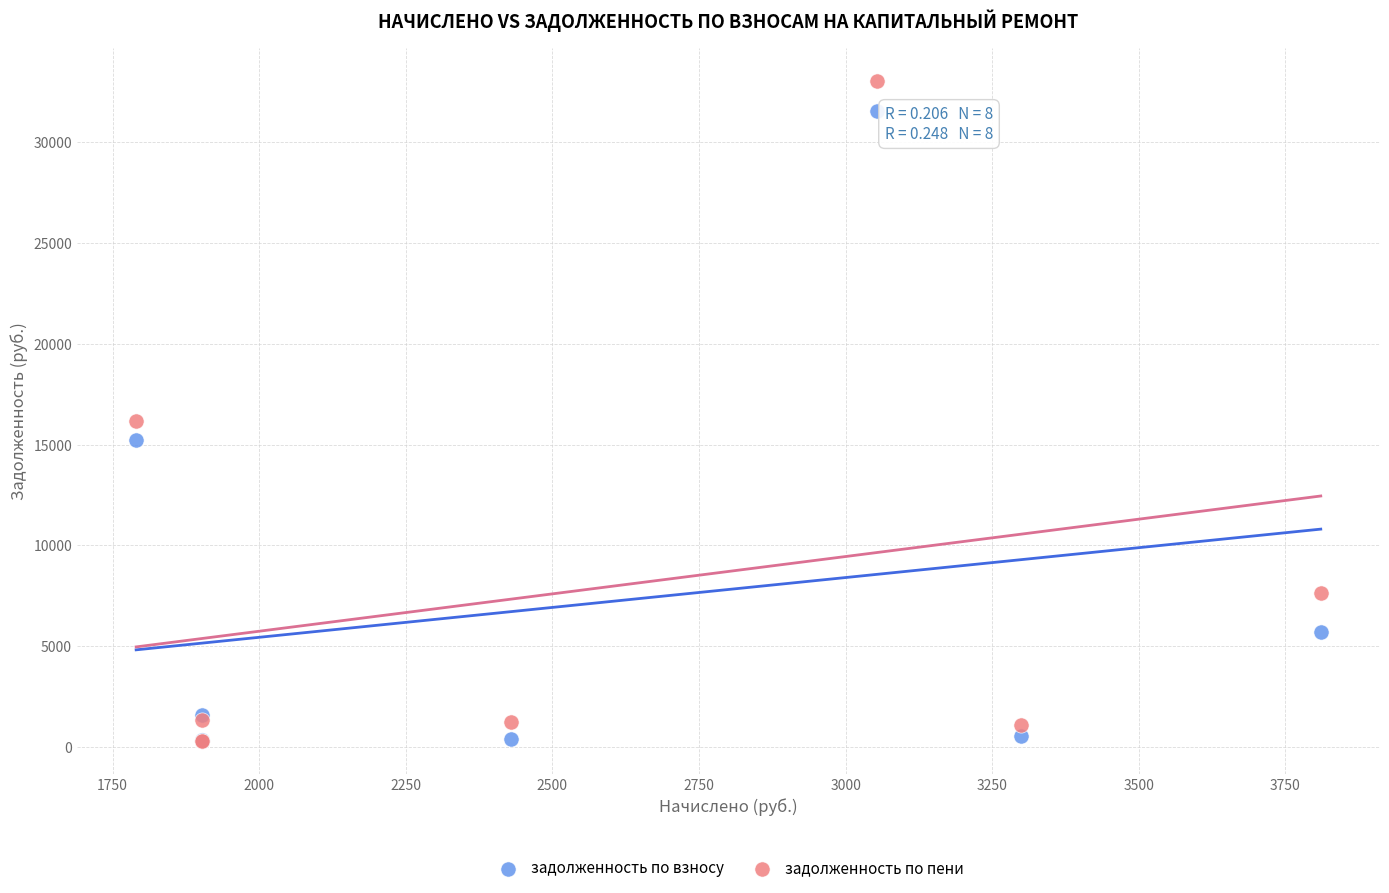

In the задолженность по пени series, what Y value is closest to 16693?

16153.8